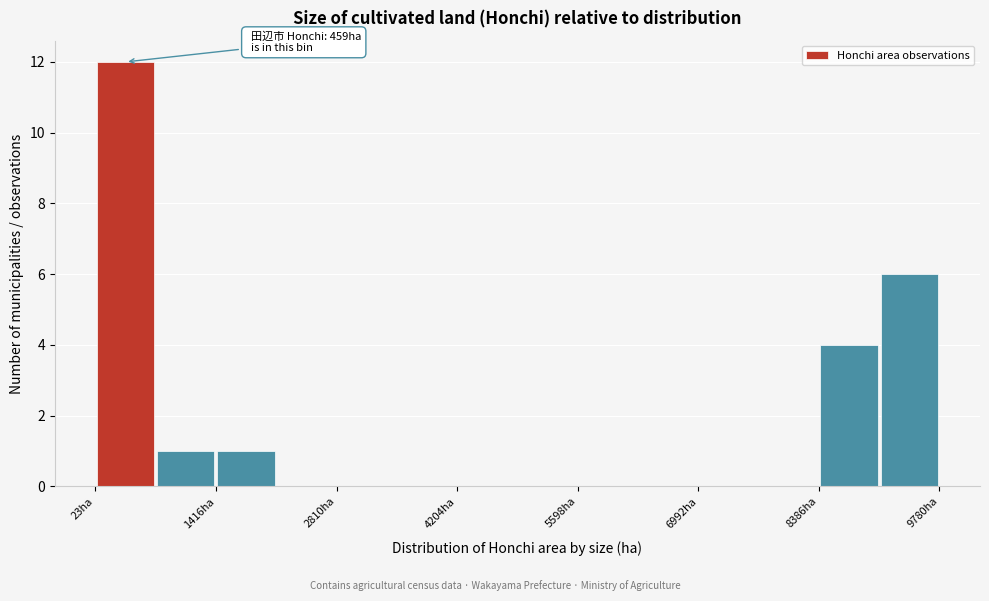

Around what value on the x-axis is the tallest bar? Give the approximate position of its centre, as read against the axis.

400